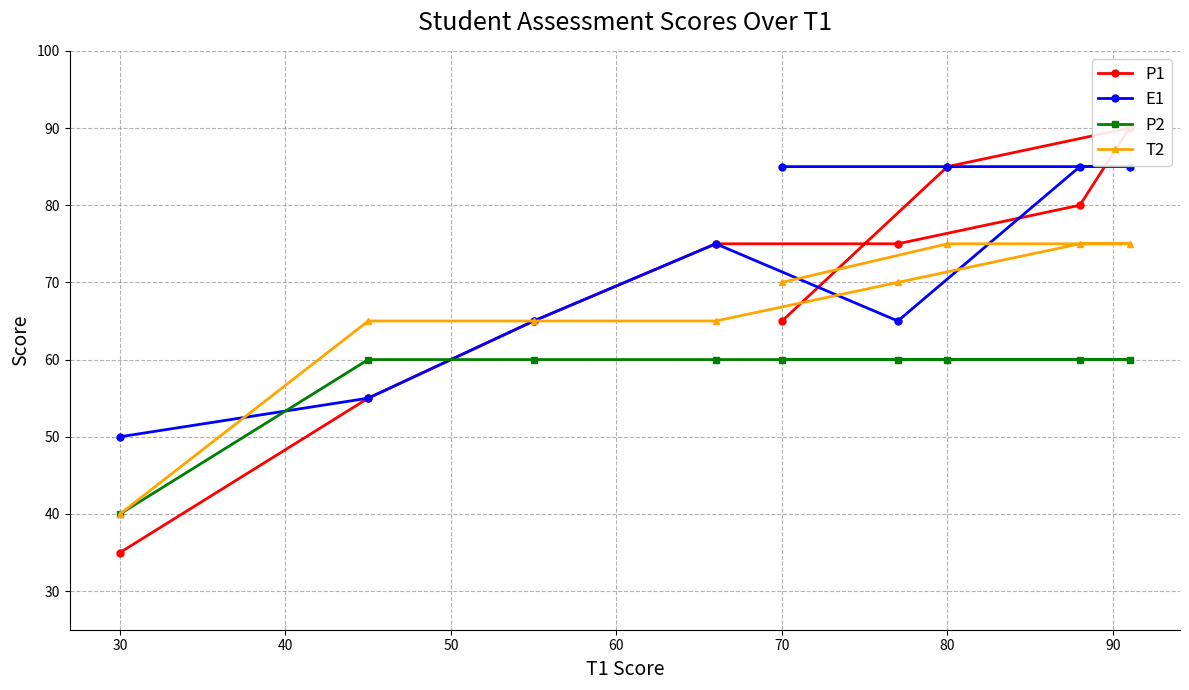

The T2 series shows 37 at 80. True or false?

False